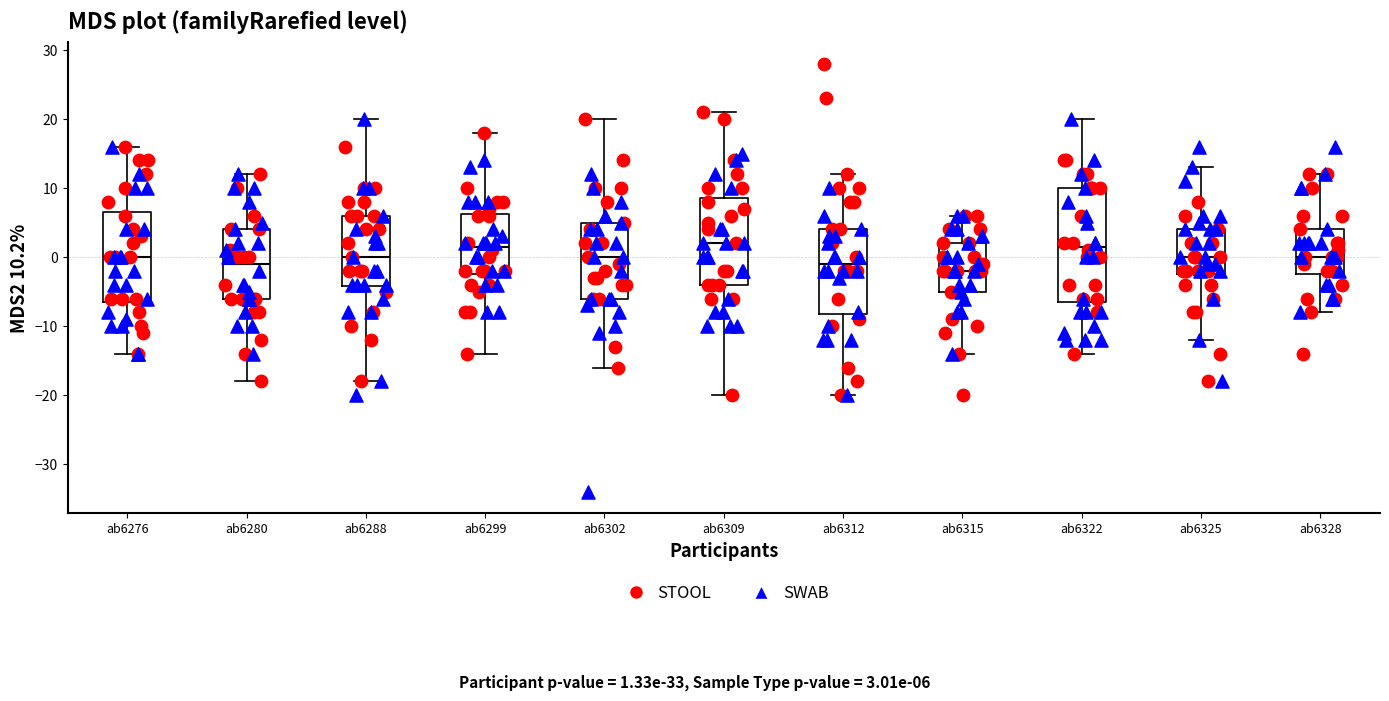

Comparing the boxes themselves (not the whiskers), which one is the tallest?

ab6322